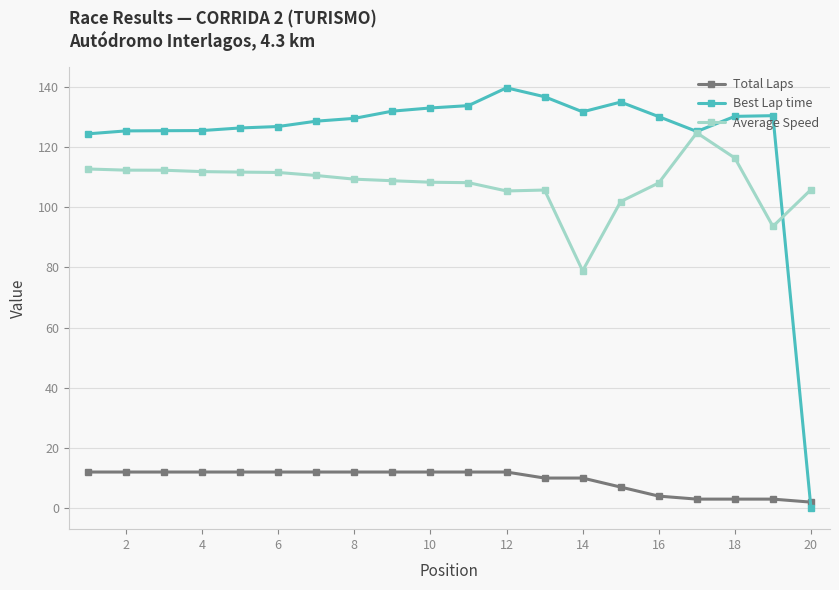

Which series has the largest range (max minus min)?

Best Lap time